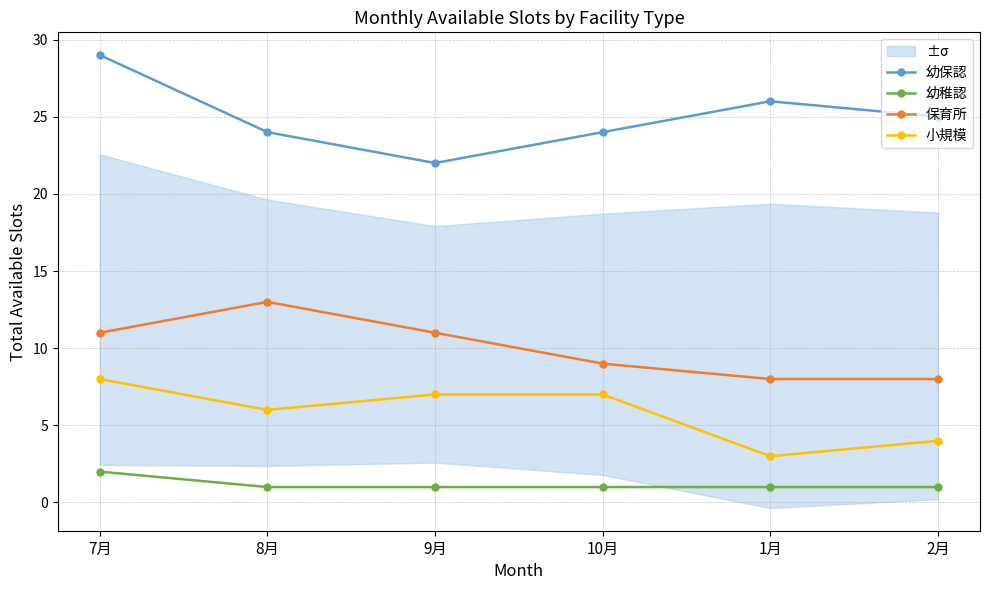

What is the minimum value for 幼保認?

22